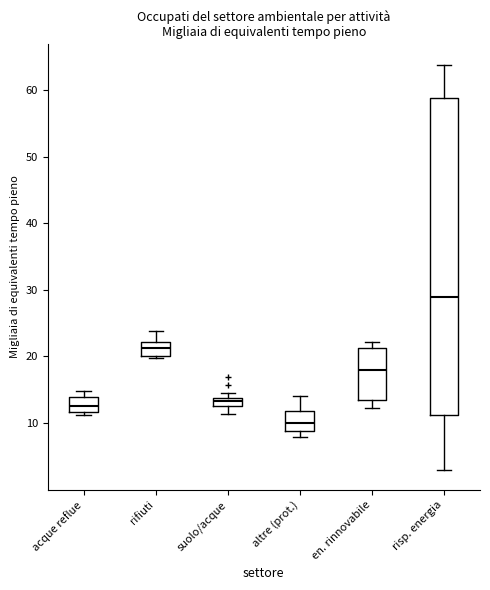

Where does the median line of the box for acque reflue sit on the y-axis? The values are not printed on the chart, so give them approximately, as read against the axis.

13